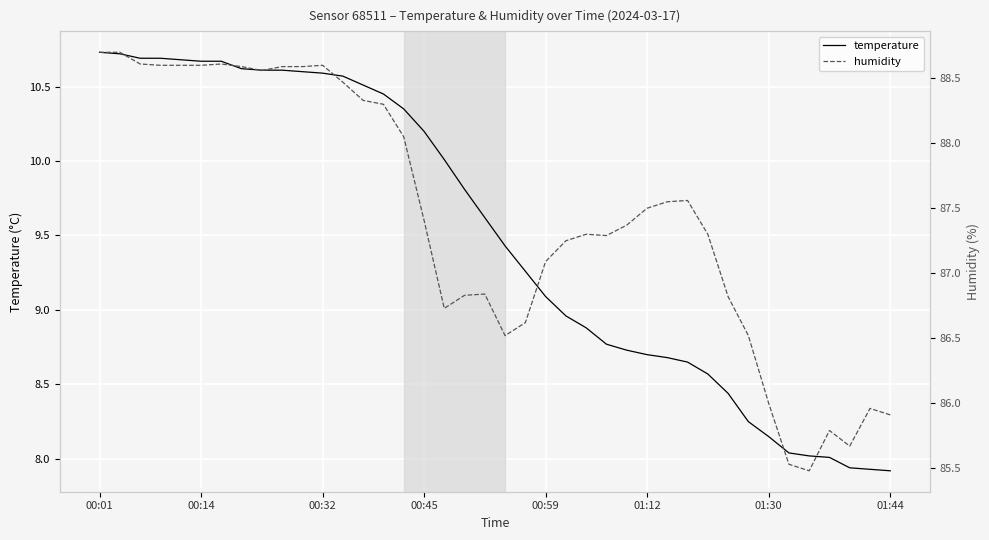

At which label does temperature first exceed 9?

00:01